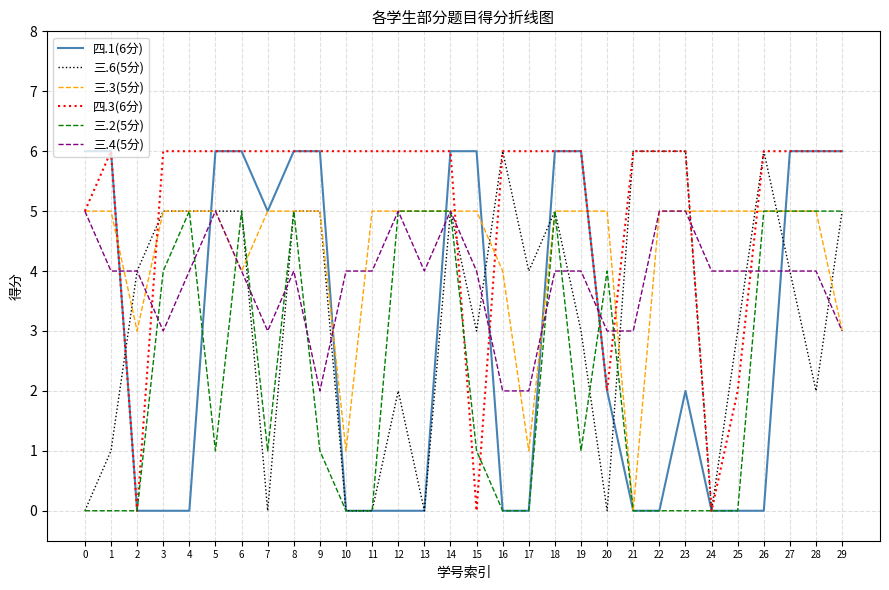

Rank the series by their average value, from lowest to highest.

三.2(5分), 四.1(6分), 三.6(5分), 三.4(5分), 三.3(5分), 四.3(6分)